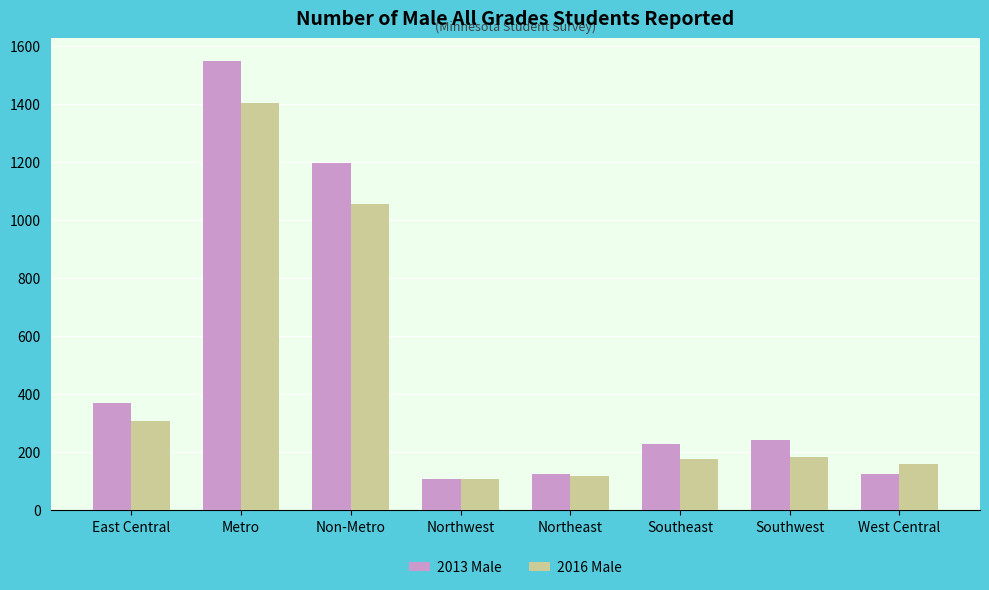

List the series in order of their overall mean, highest first.

2013 Male, 2016 Male